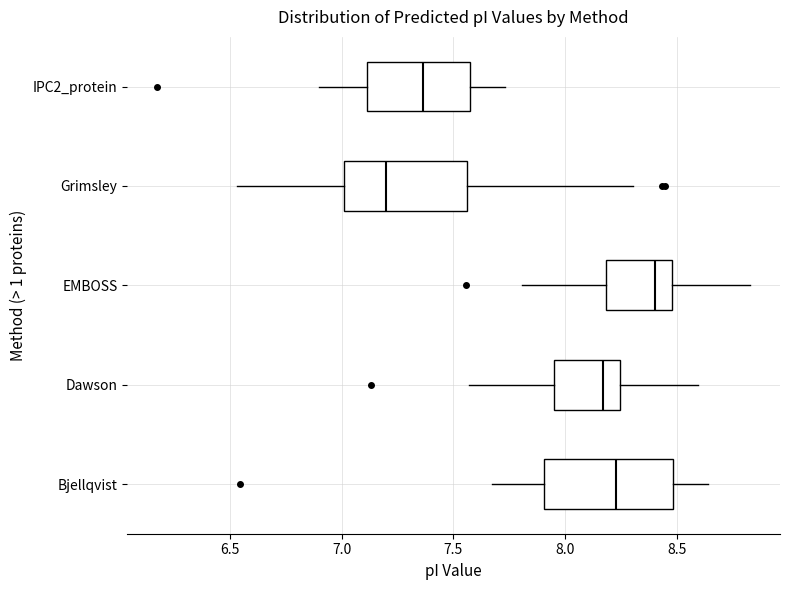

Where is the left edge of the box for IPC2_protein on the x-axis? The values are not printed on the chart, so give them approximately, as read against the axis.

7.10